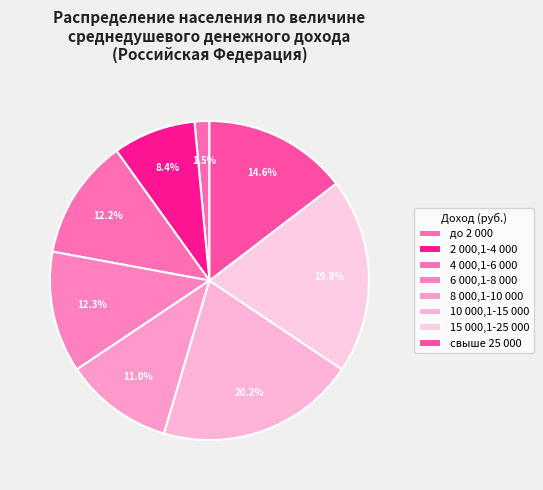

To the nearest percent, what is the average slice percentage?

12%